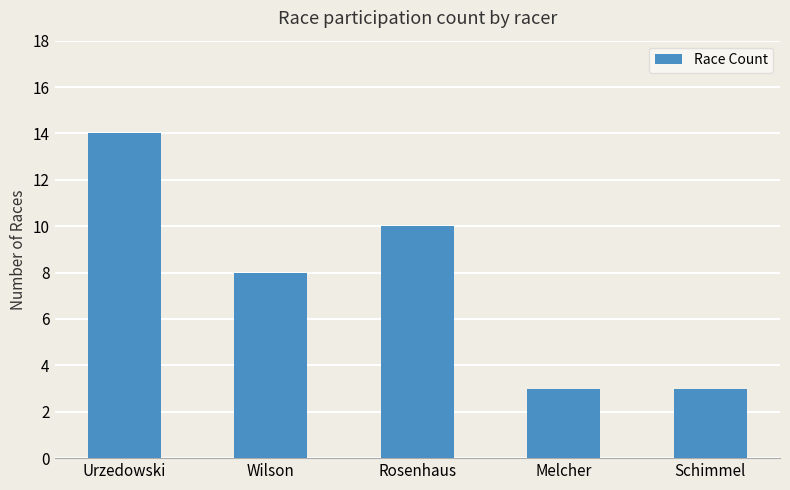

What is the smallest value displayed?

3